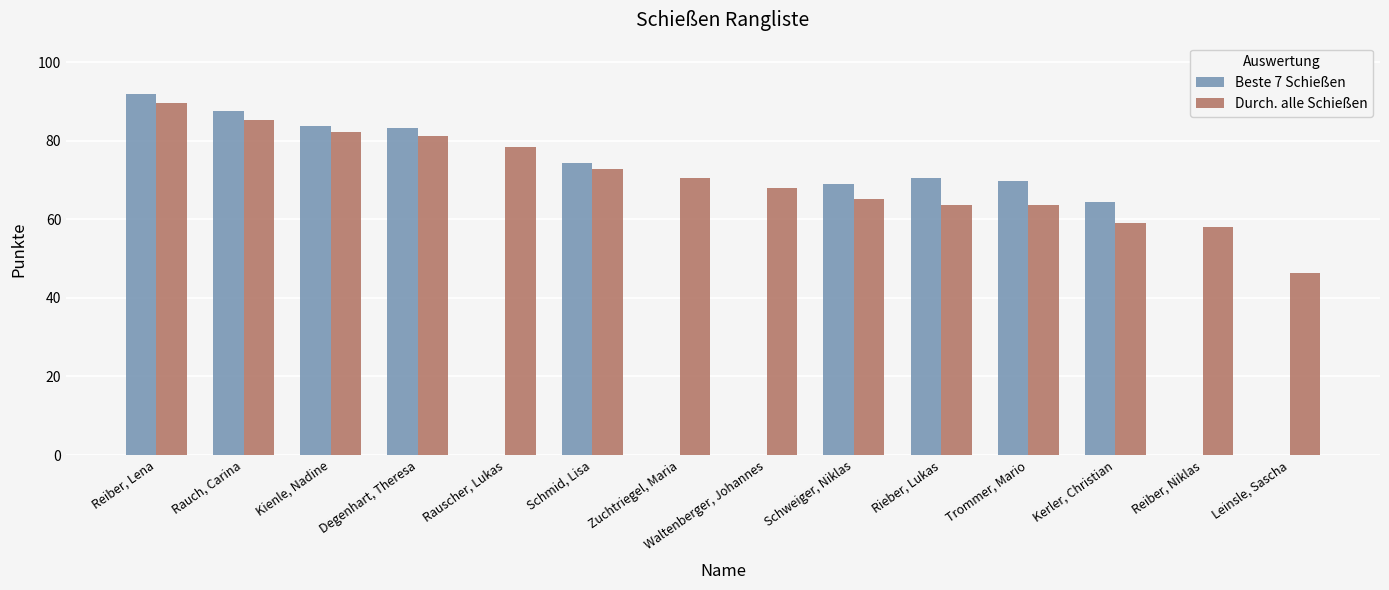

What is the total value across all series at Schweiger, Niklas?

134.2